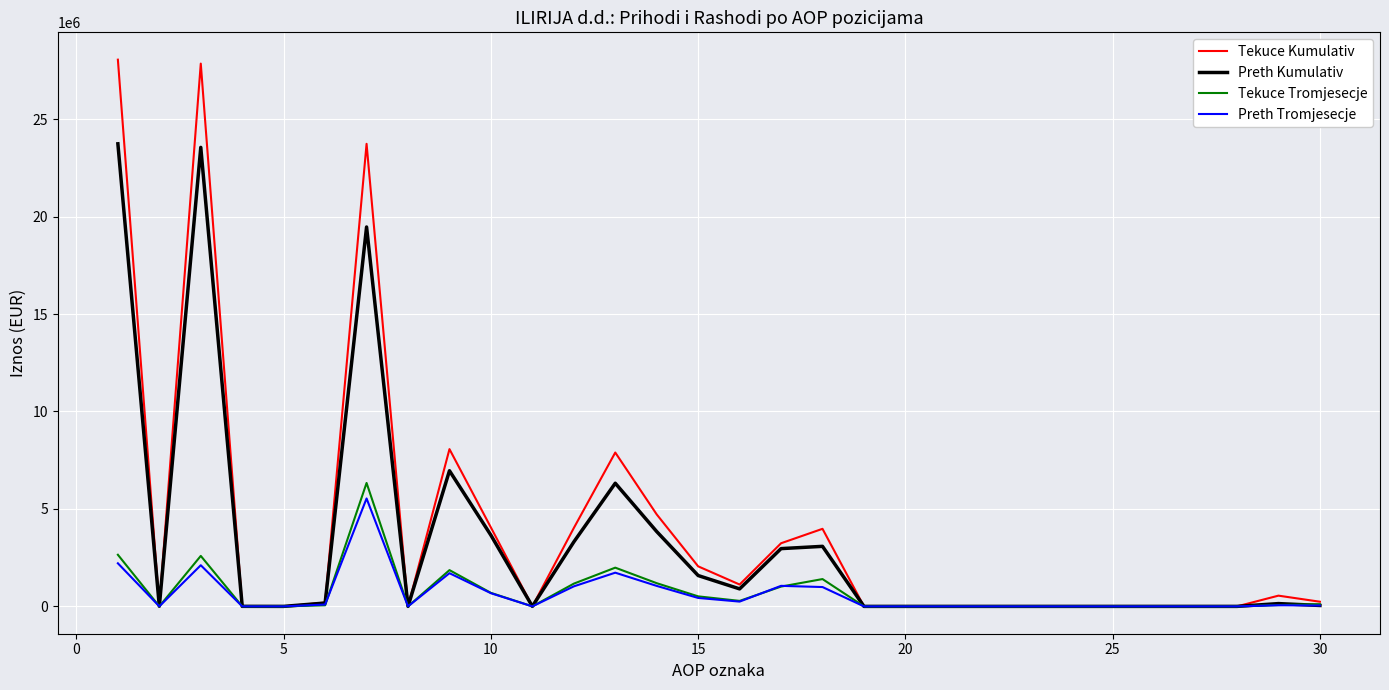

Which series has the largest range (max minus min)?

Tekuce Kumulativ